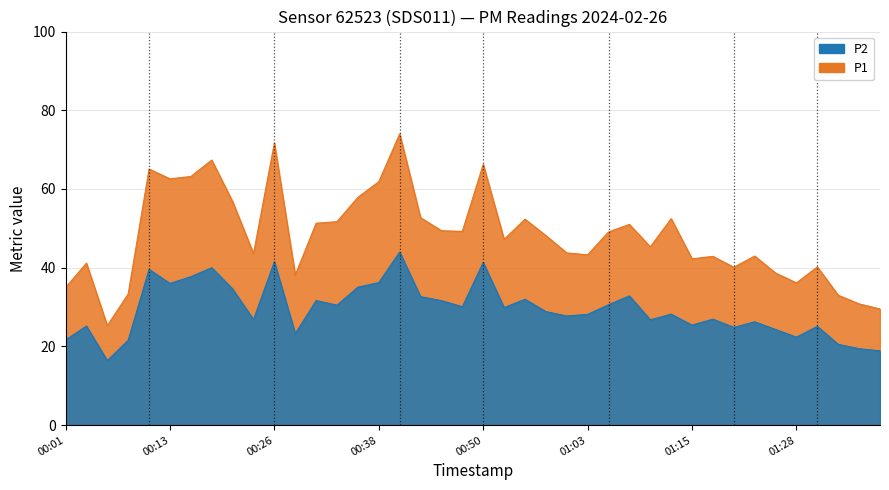

True or false: P2 and P1 intersect in this chart.

False